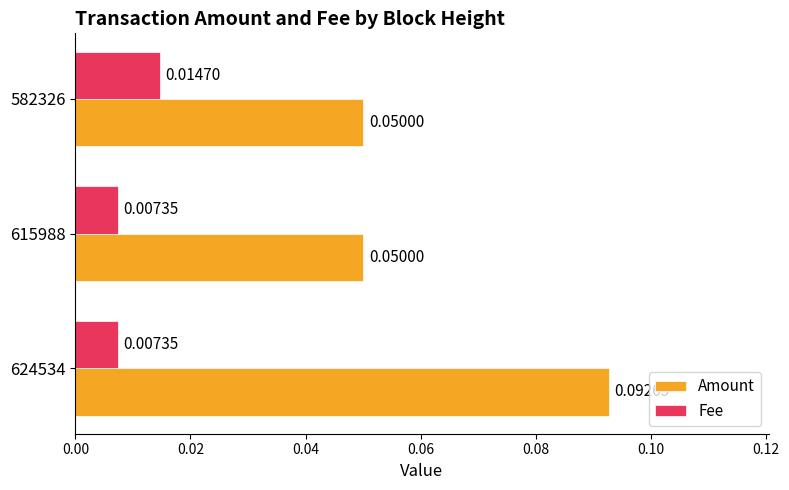

At which category is the sum across all series the highest?

624534